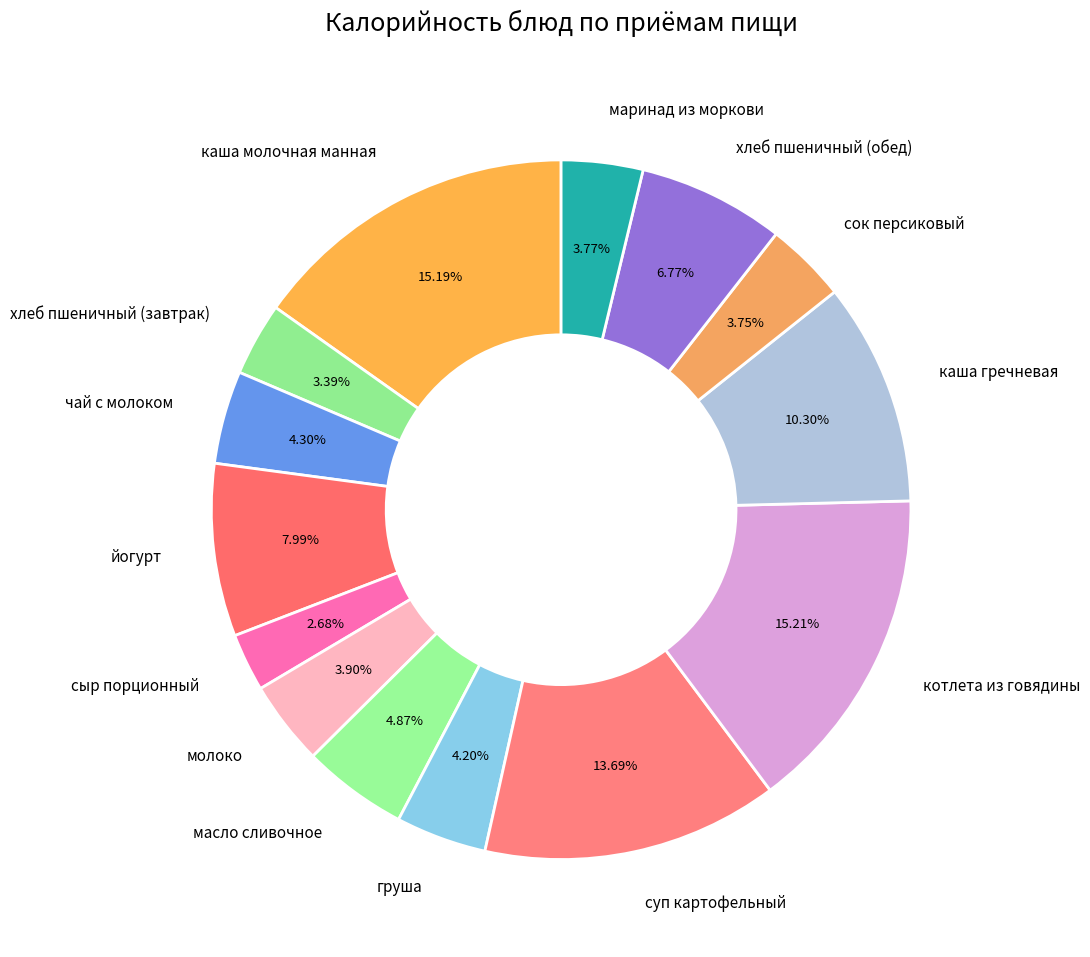

How many slices are in this pie chart?

14